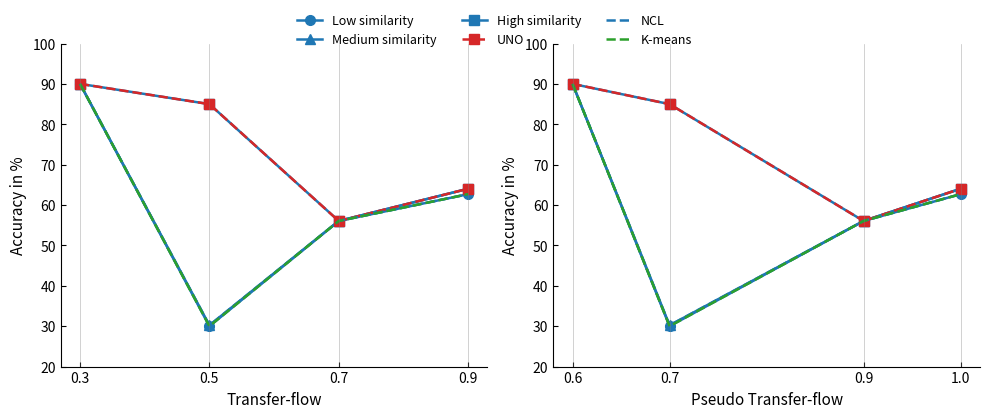

How many values in the UNO series are below 84?

2